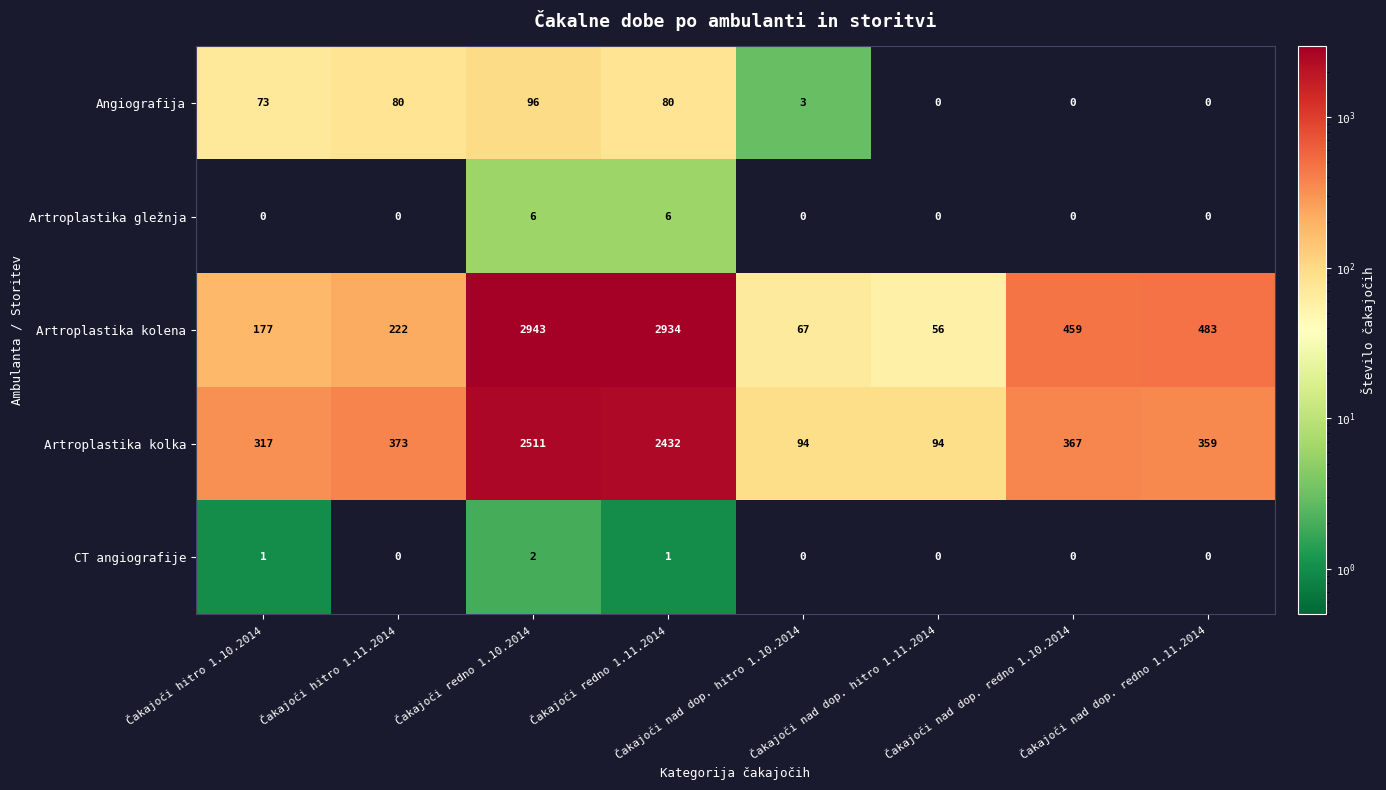

Count the number of categories in the chart.

8